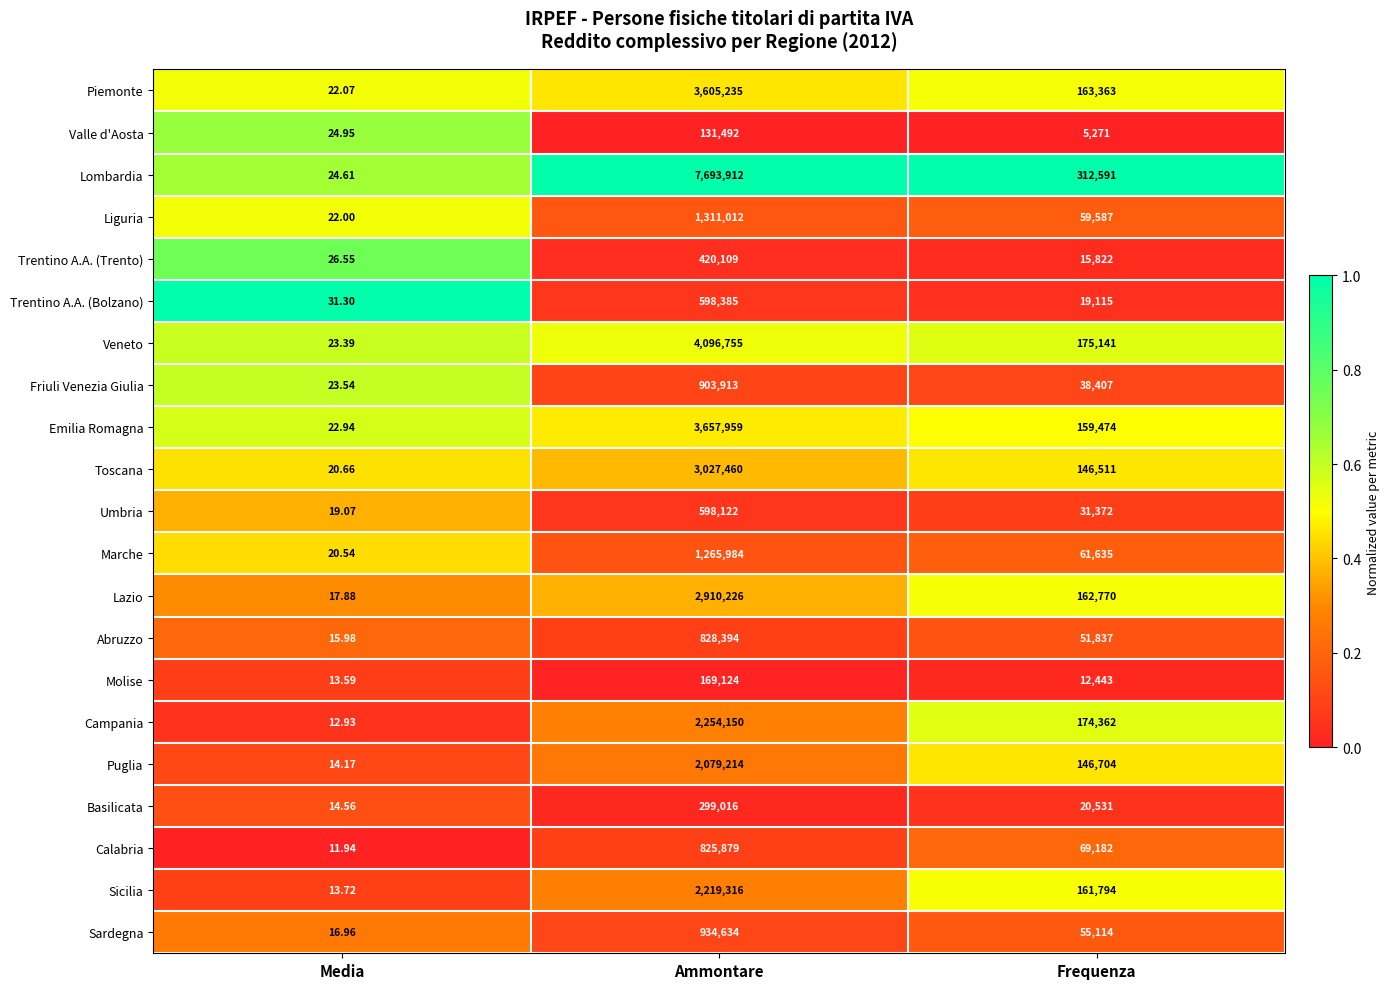

Where does the Lazio series first go above 162770?

Ammontare